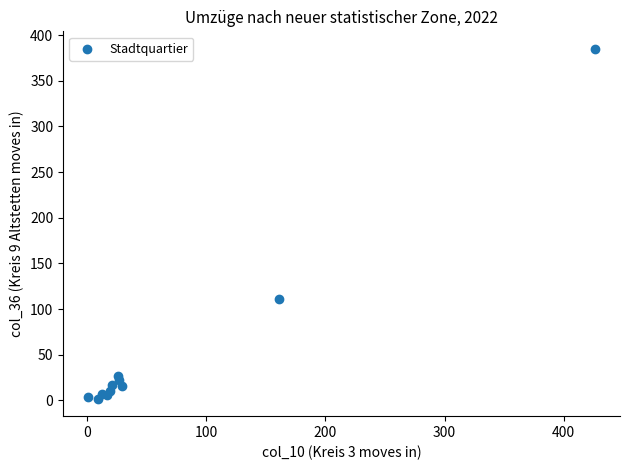

What Y value in the scatter plot is closest to 193?

111